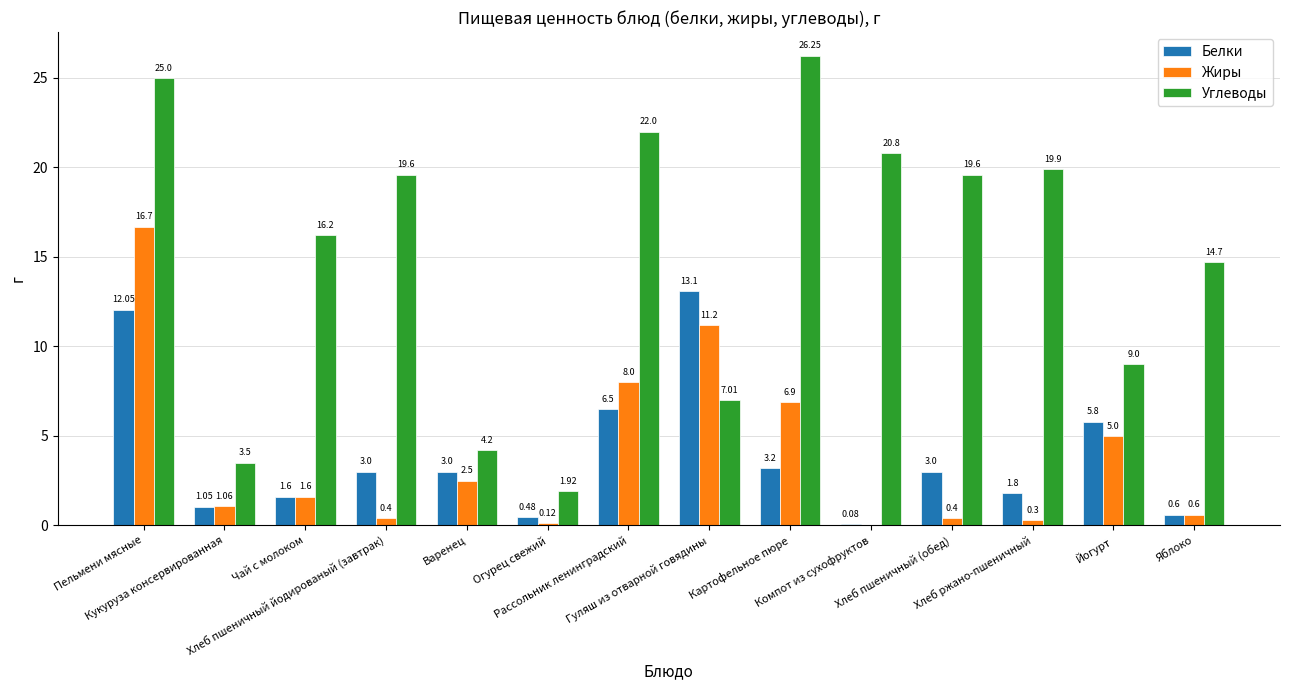

How many values in Жиры are above zero?

13